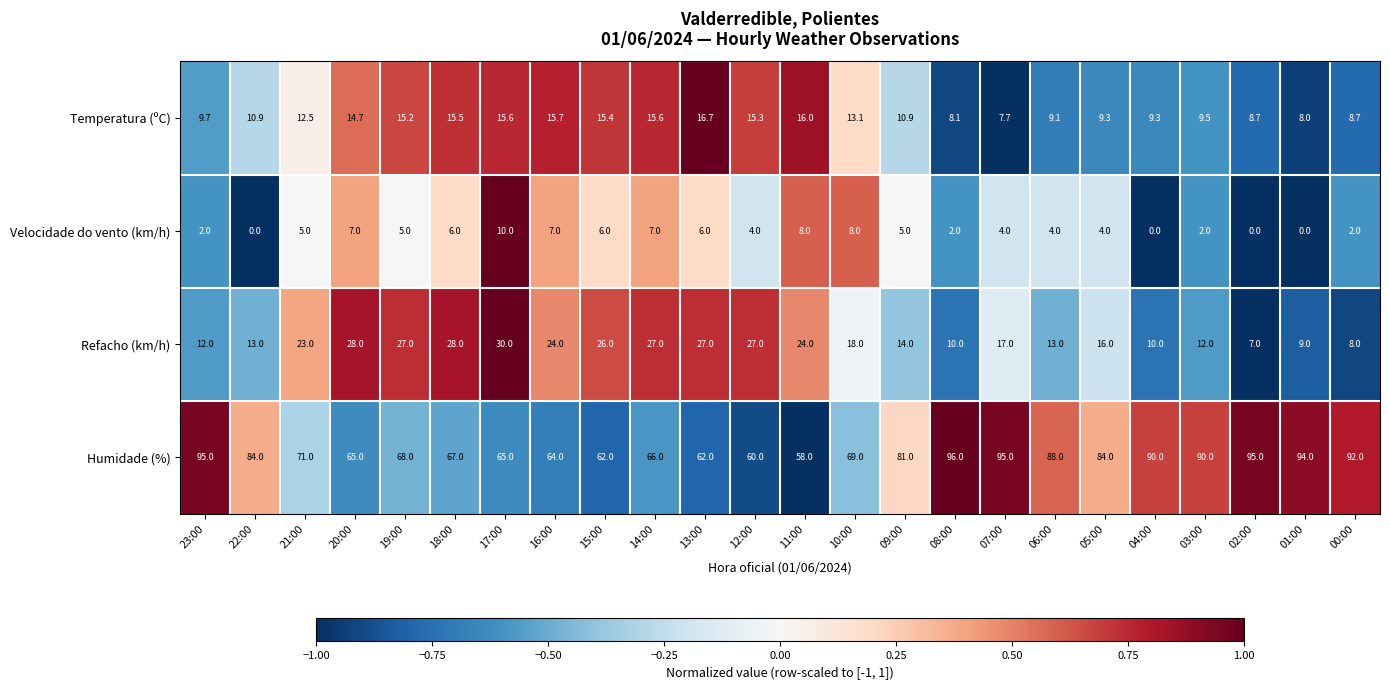

At which category is the sum across all series the highest?

07:00